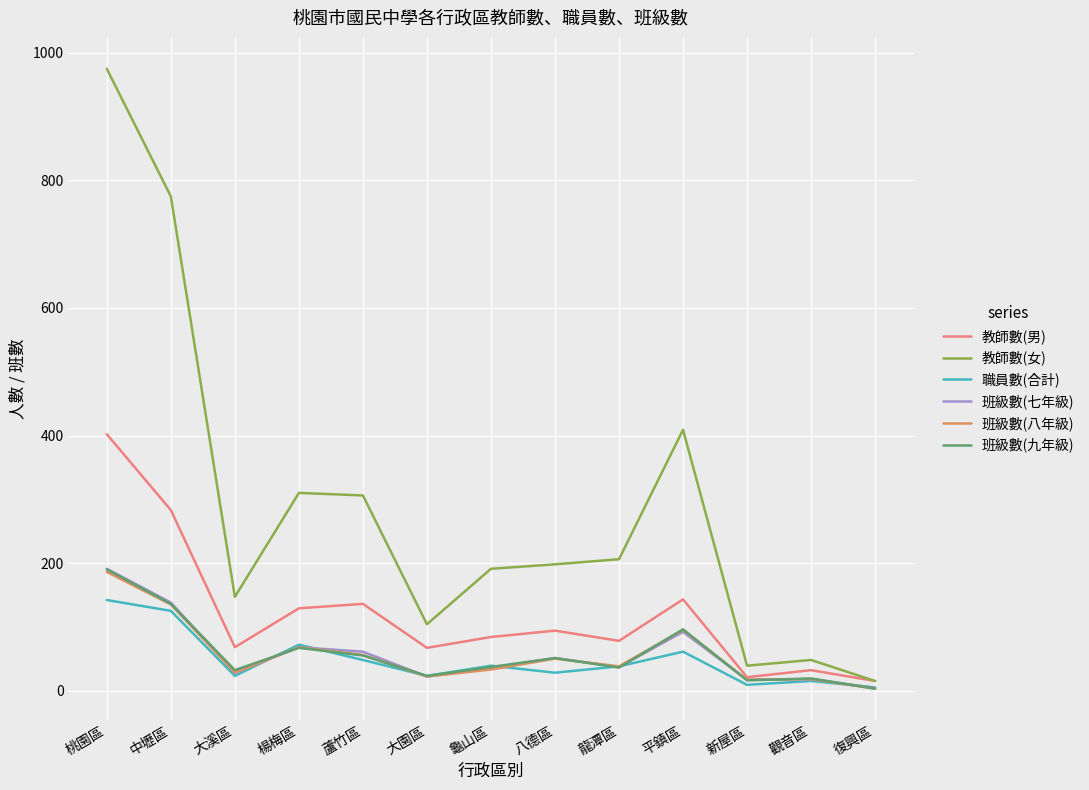

What are all the series names shown in the legend?

教師數(男), 教師數(女), 職員數(合計), 班級數(七年級), 班級數(八年級), 班級數(九年級)